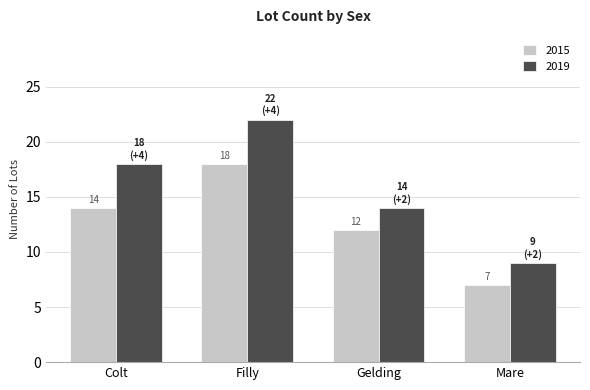

What is the sum of all 2019 values?

63